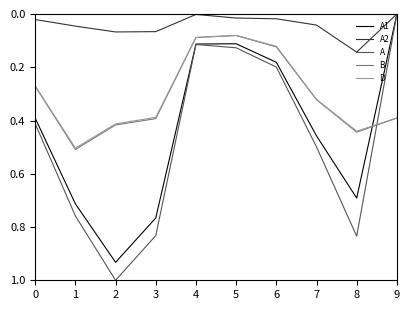

Which series has the widest spread of values?

A